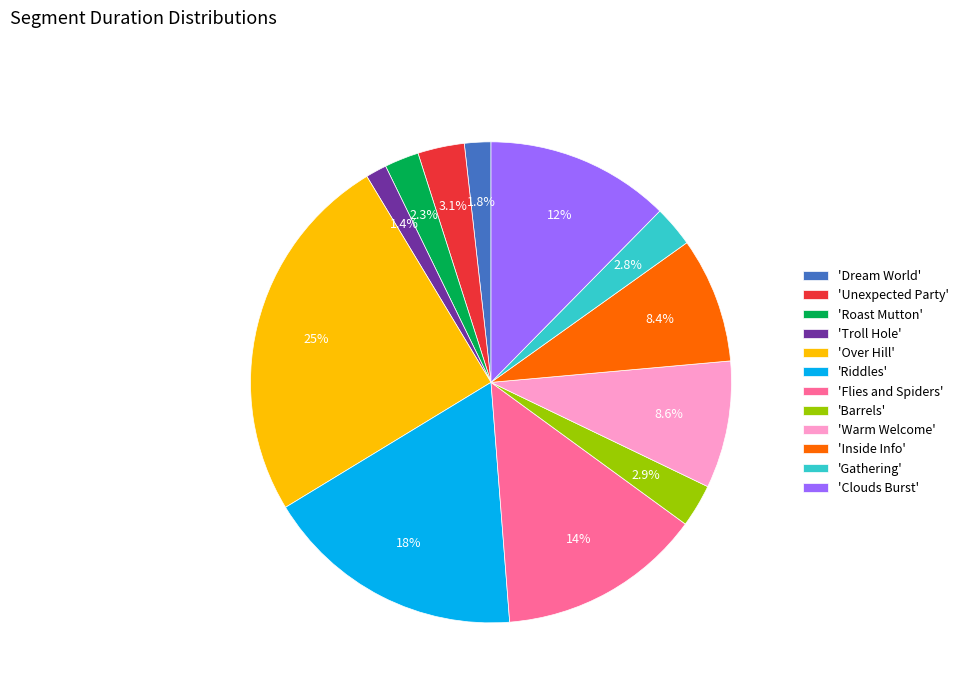

Which slice is the largest?

'Over Hill'